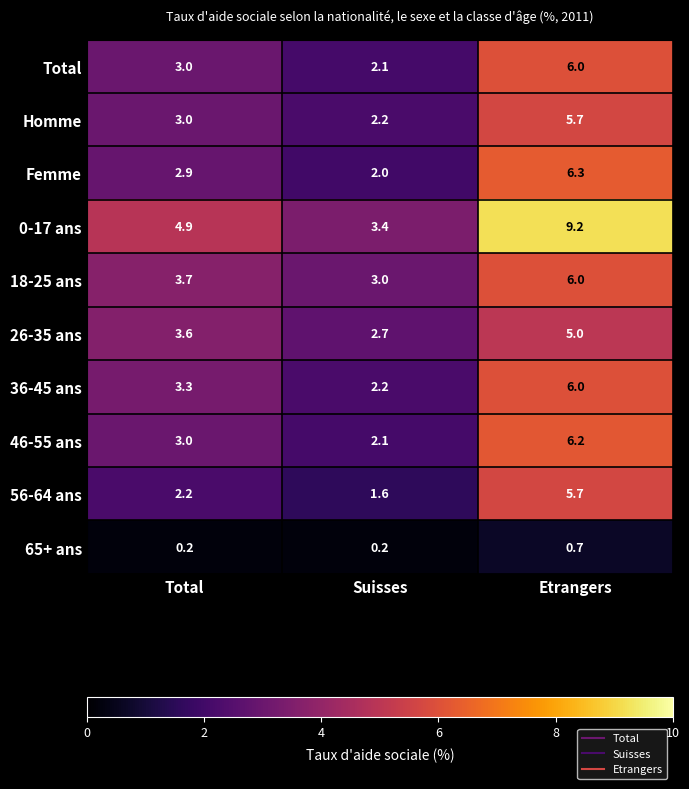

What is the total value across all series at Etrangers?

56.8